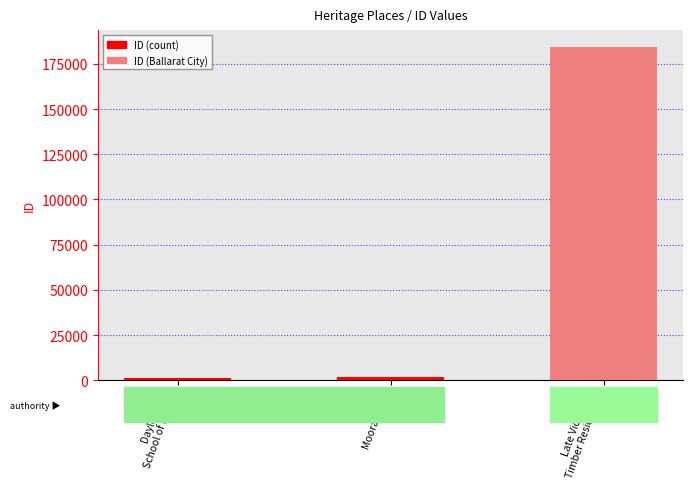

What is the maximum value shown in the chart?

184487